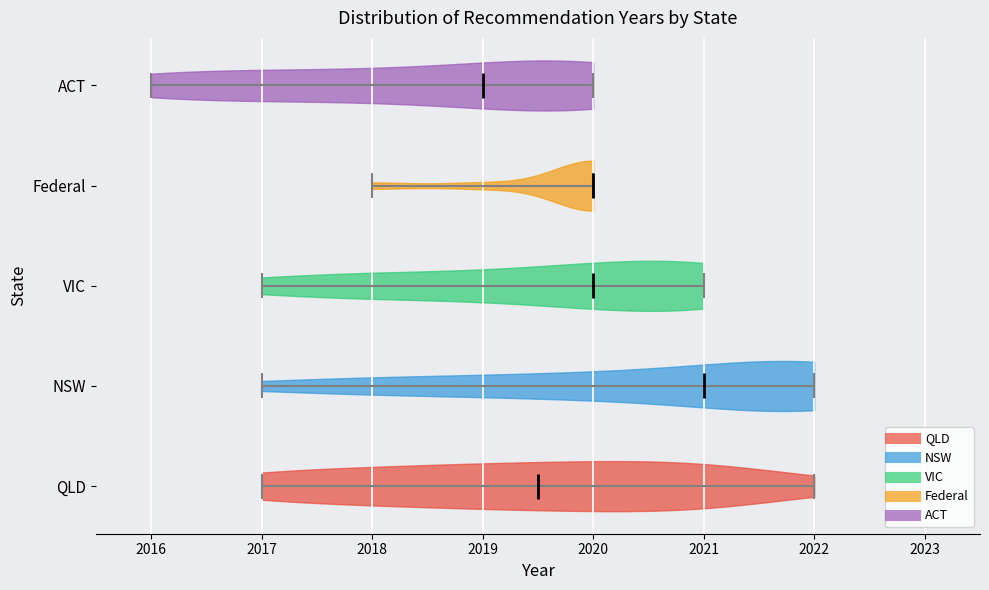

Reading bottom to top, read every violin against the x-axis: where its median line is, and the lowest and highest points it reaches. The values are not printed on the chart, so give them approximately, as read against the axis.

QLD: median line 2019.5, lowest point 2017.0, highest point 2022.0
NSW: median line 2021.0, lowest point 2017.0, highest point 2022.0
VIC: median line 2020.0, lowest point 2017.0, highest point 2021.0
Federal: median line 2020.0, lowest point 2018.0, highest point 2020.0
ACT: median line 2019.0, lowest point 2016.0, highest point 2020.0